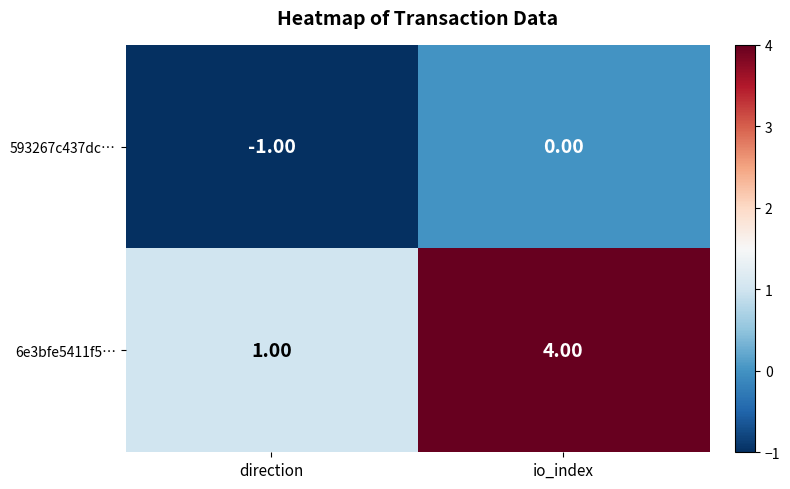

Where is 593267c437dc… nearest to the value 0?

io_index